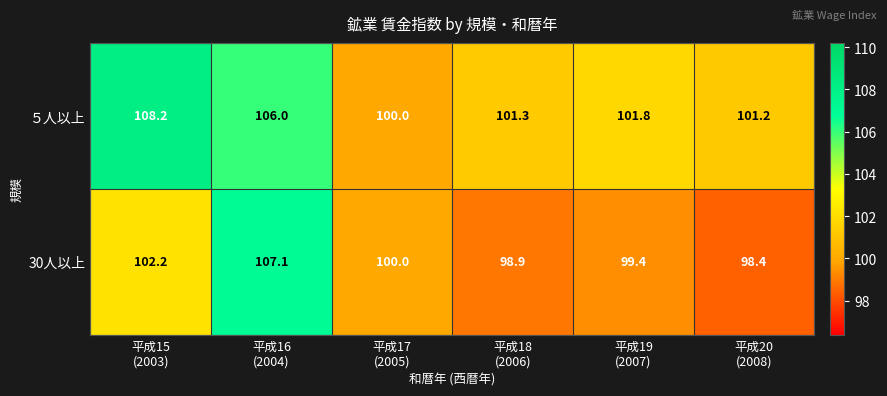

Reading right to left, what are all the values shown in this chart?

５人以上: 101.2	101.8	101.3	100.0	106.0	108.2
30人以上: 98.4	99.4	98.9	100.0	107.1	102.2